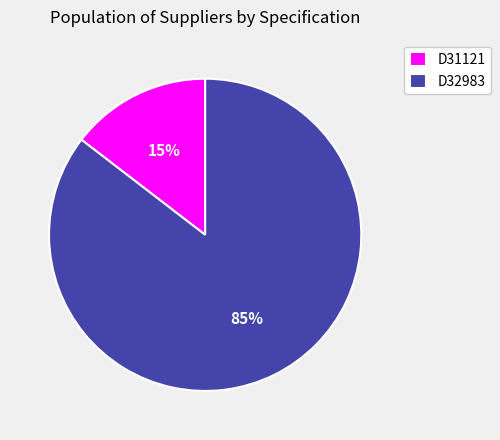

Which has a higher value, D32983 or D31121?

D32983